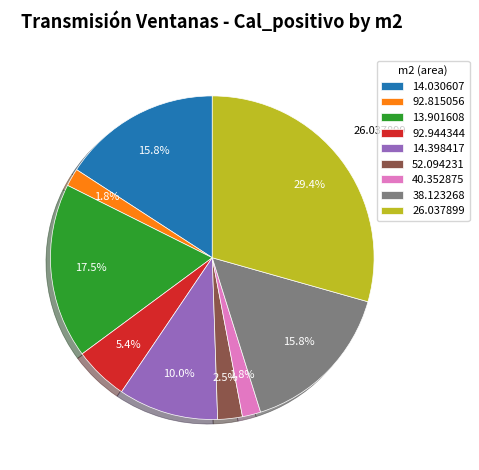

Which slice is the largest?

26.037899